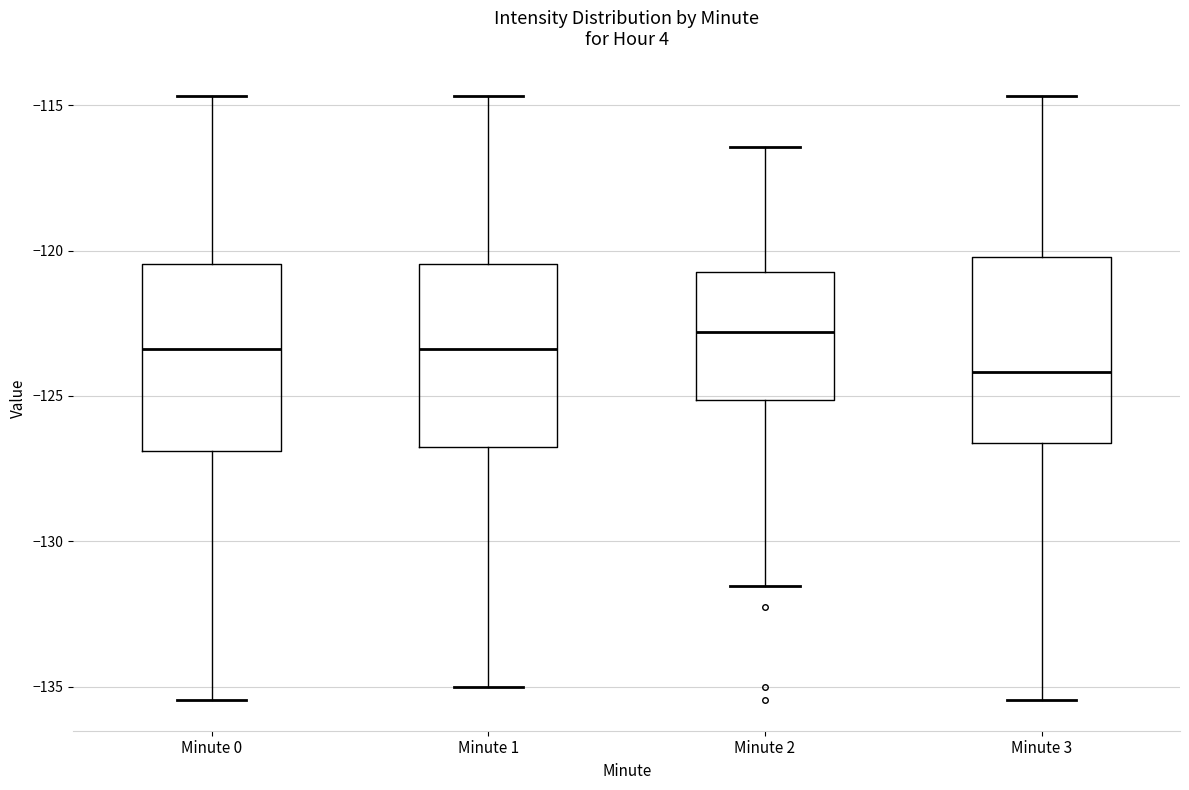

Where is the lower edge of the box for Minute 3 on the y-axis? The values are not printed on the chart, so give them approximately, as read against the axis.

-126.5